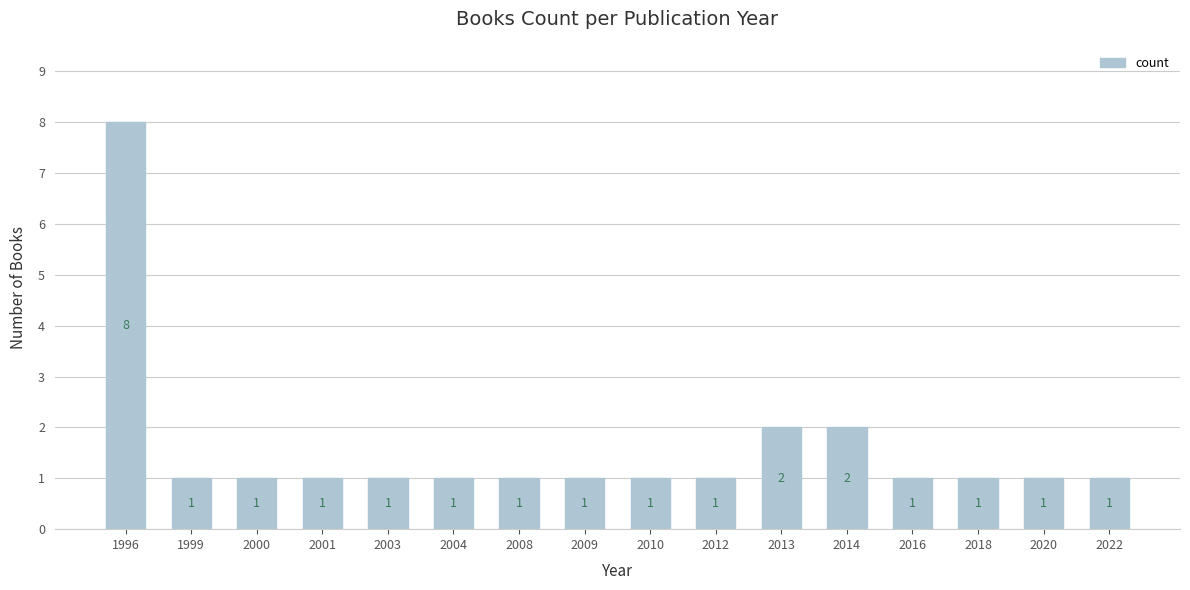

The chart shows a value of 1 at 2001. True or false?

True